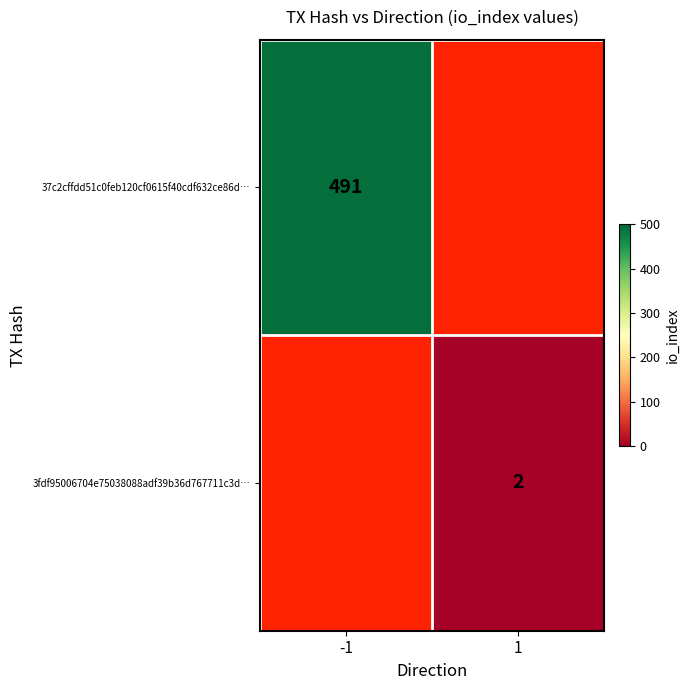

Is it true that 37c2cffdd51c0feb120cf0615f40cdf632ce86d… equals 274 at -1?

False